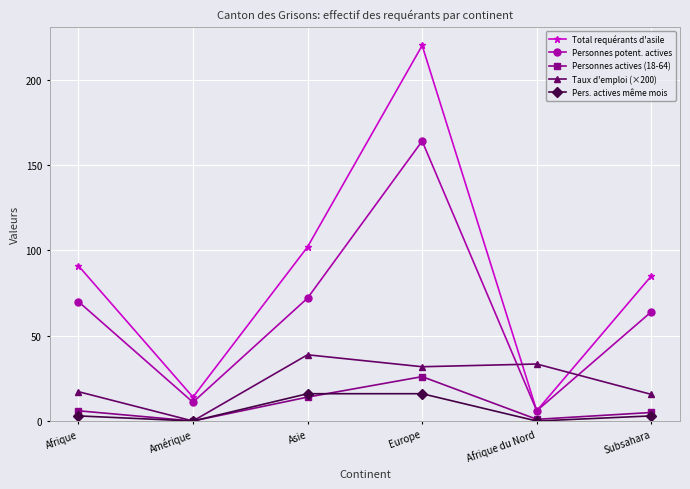

True or false: Total requérants d'asile has more than 2 interior local peaks.

False